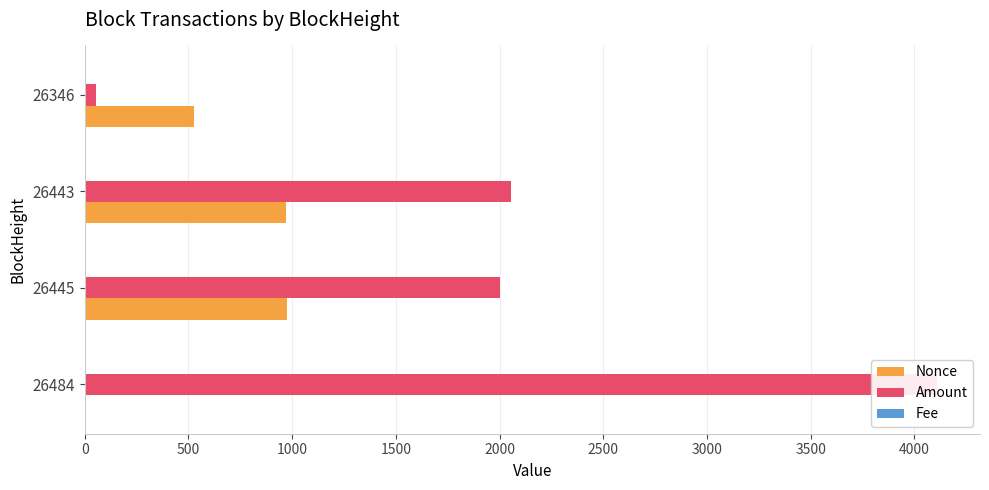

List the series in order of their overall mean, lowest first.

Fee, Nonce, Amount